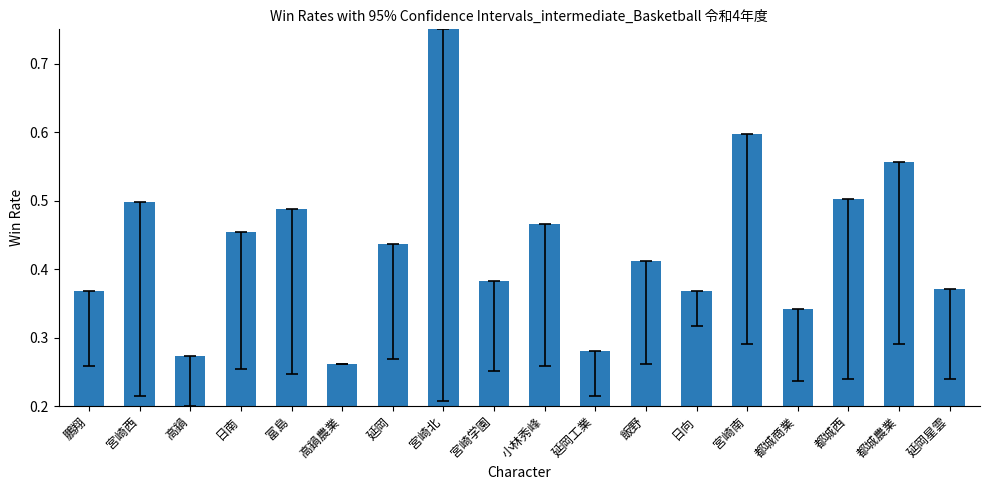

What is the sum of the values at 都城西 and 日向?

0.9